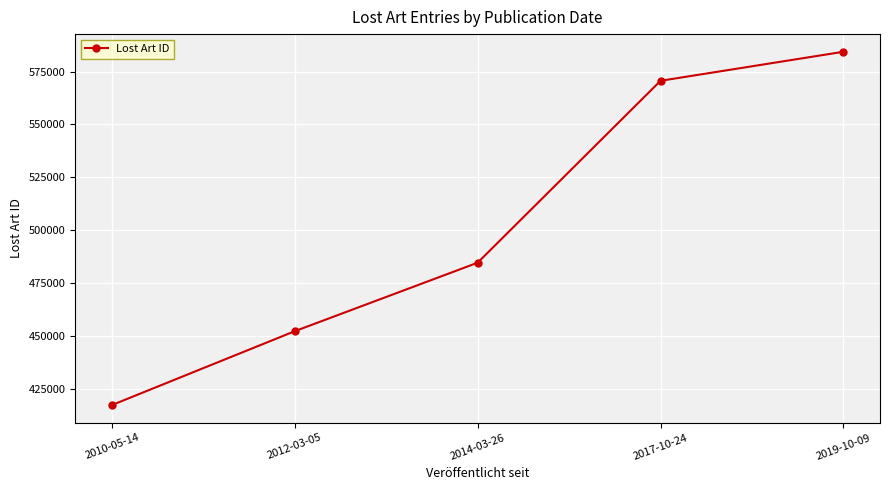

Reading left to right, extract all data points from this chart.

417327	452256	484643	570650	584373